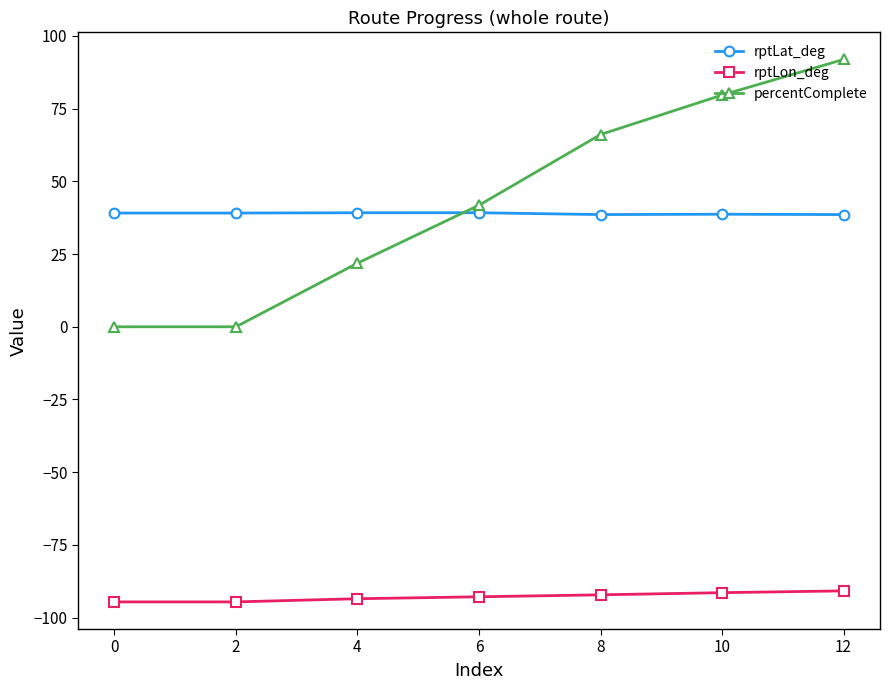

What are all the series names shown in the legend?

rptLat_deg, rptLon_deg, percentComplete